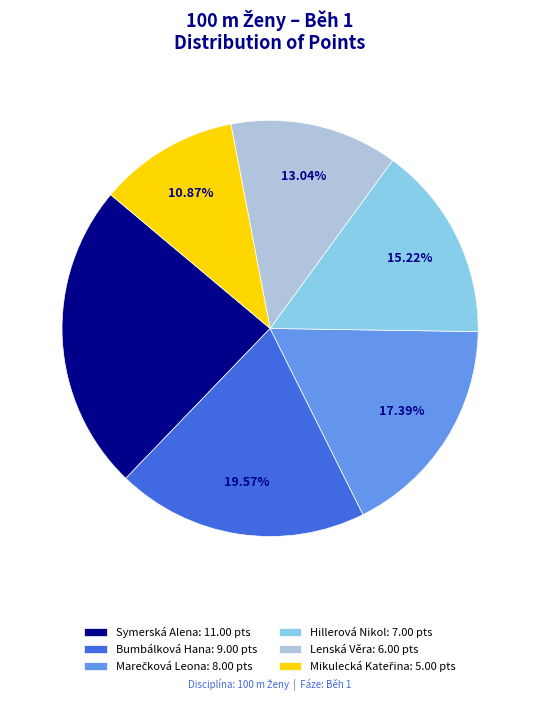

How many slices are in this pie chart?

6